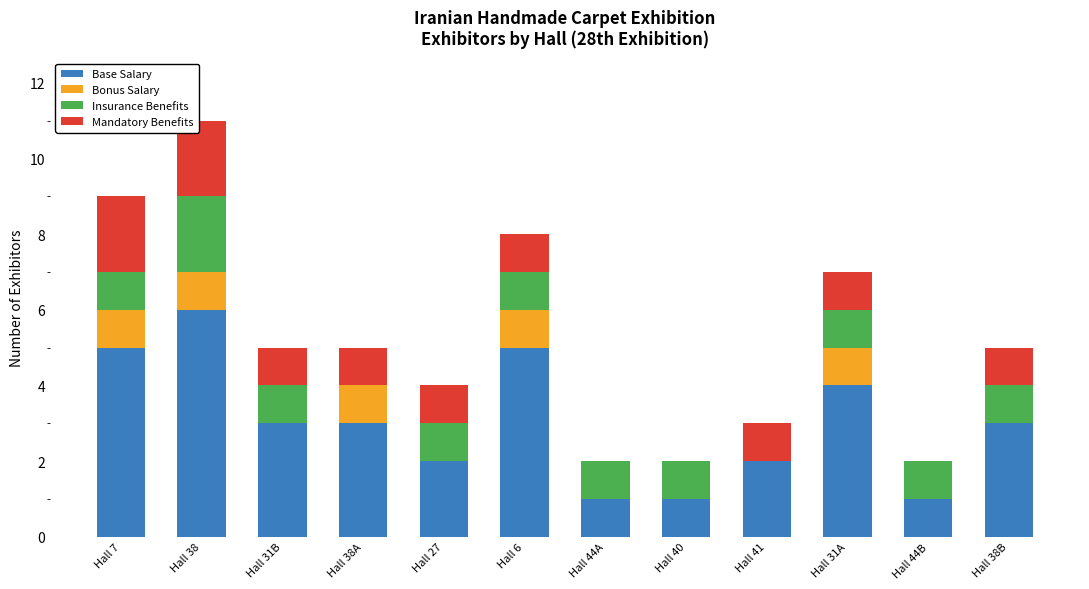

Is it true that Base Salary equals 2 at Hall 41?

True